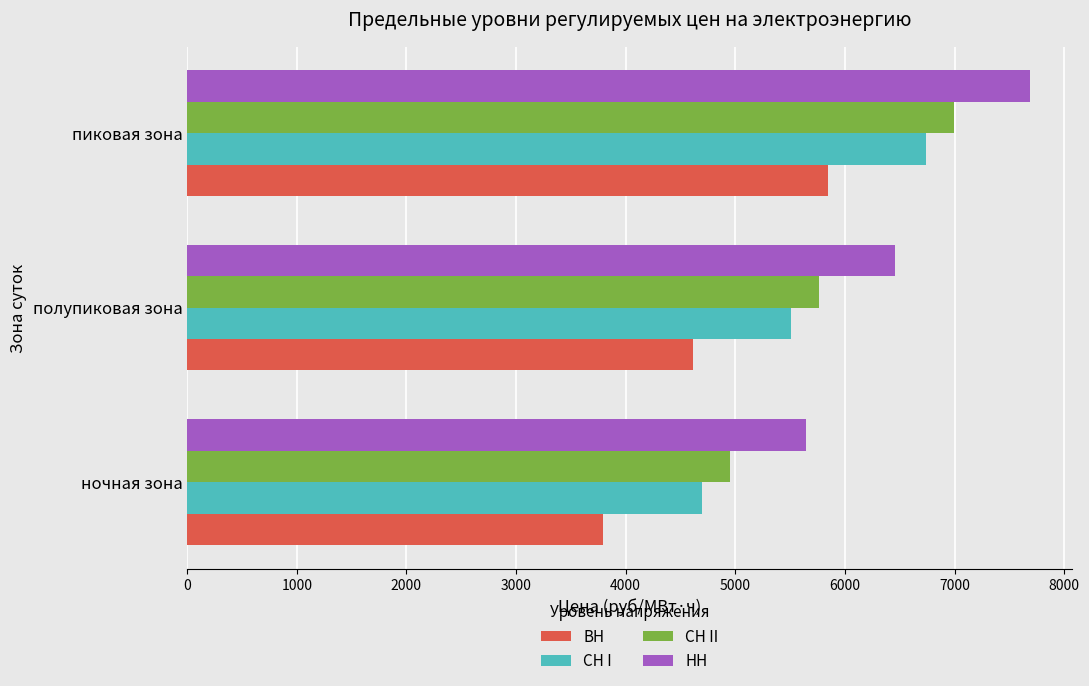

Where is НН nearest to the value 6664?

полупиковая зона